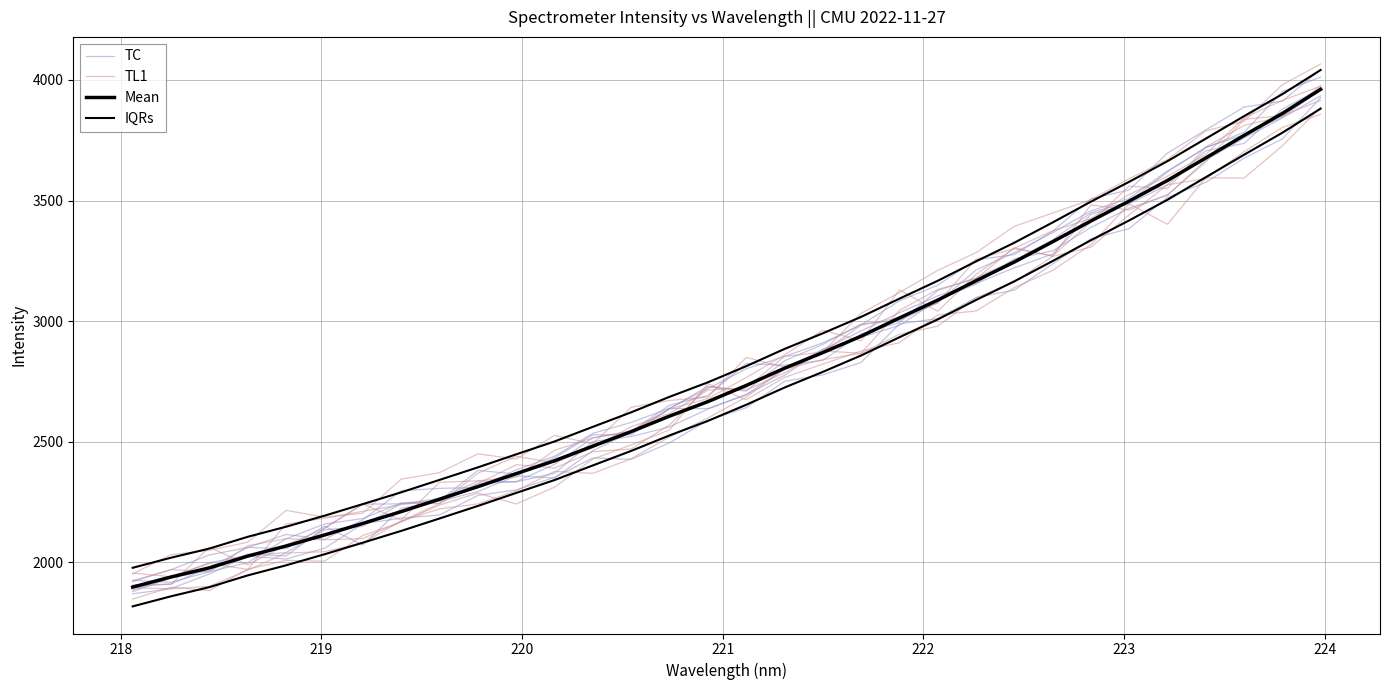

At how many categories does at least one series exceed 2857?

15